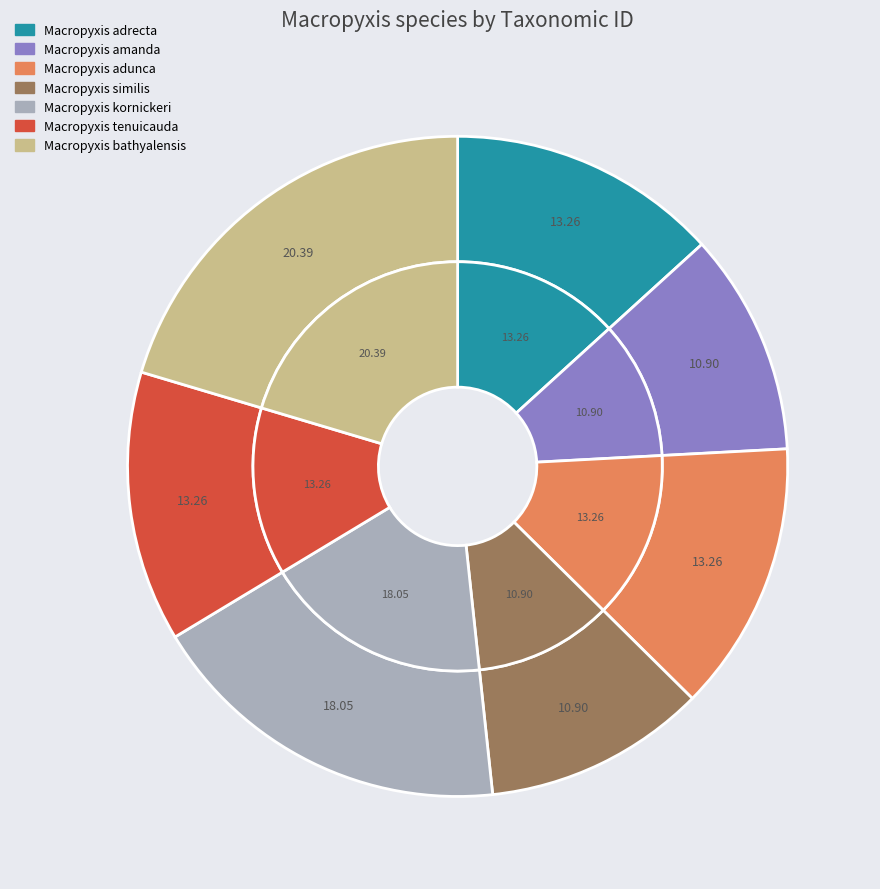

True or false: Macropyxis similis accounts for 1% of the total.

False